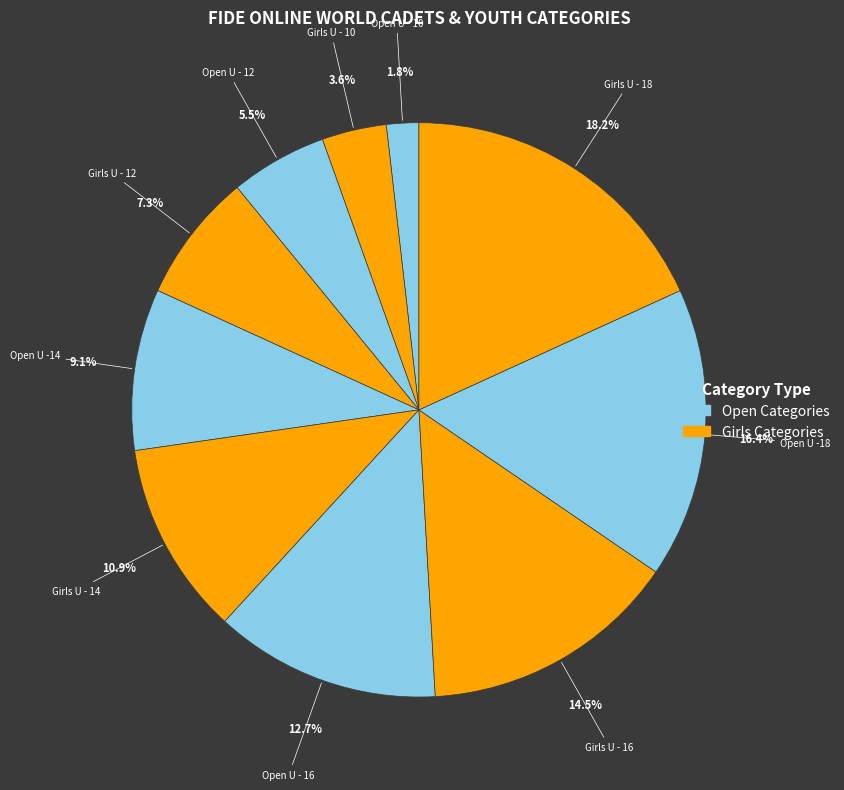

Which category has the smallest portion of the pie?

Open U - 10